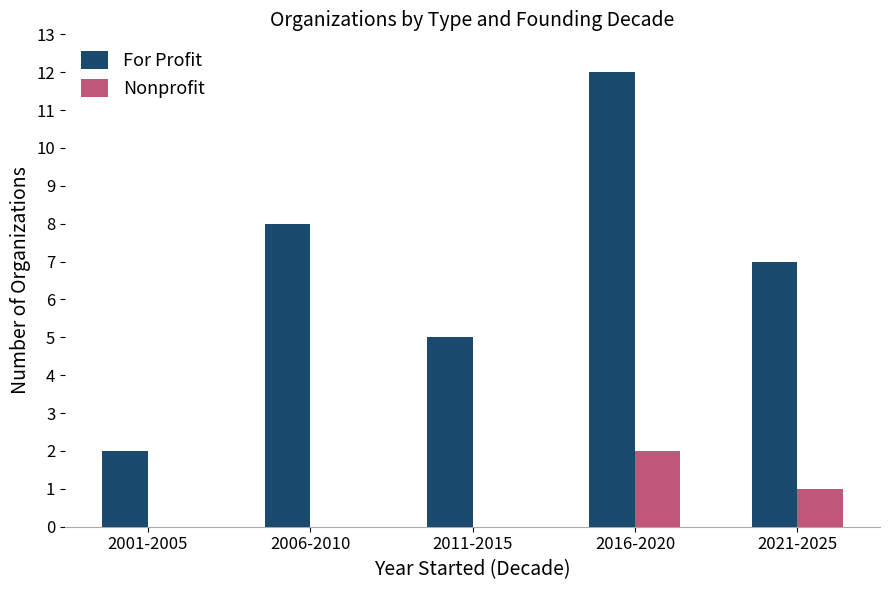

Which category has the highest value in the For Profit series?

2016-2020